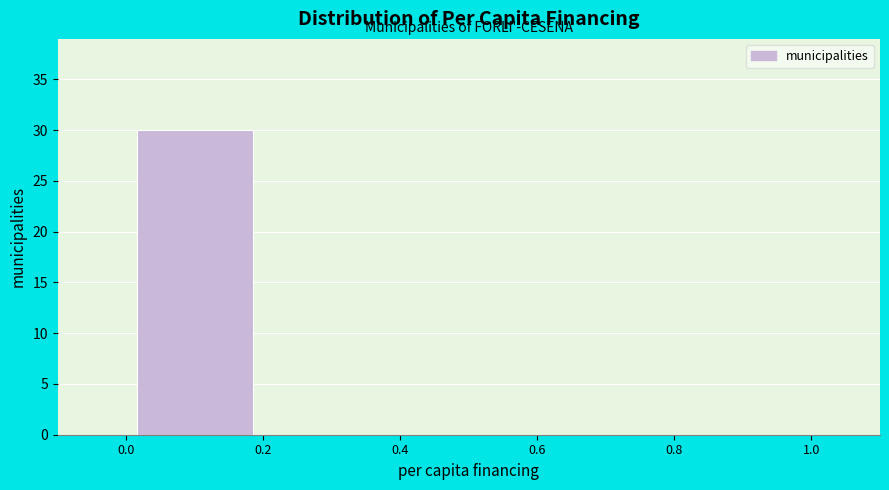

Which range on the x-axis has the tallest bar?

0.0 to 0.2